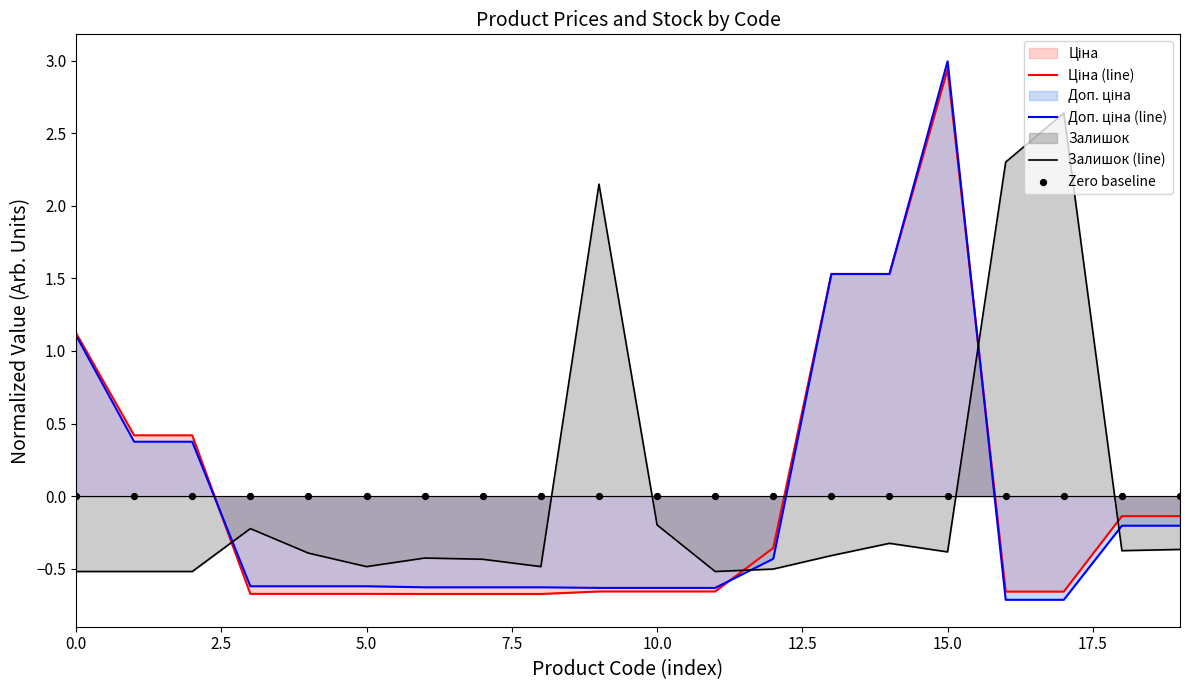

What is the total value across all series at 16?

0.9